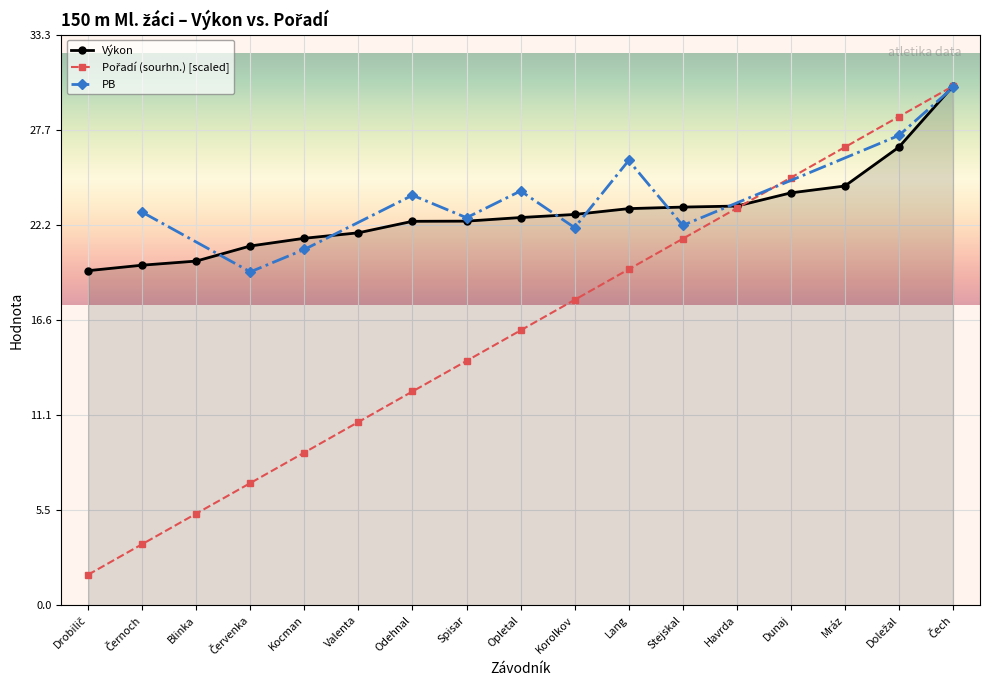

At how many categories does at least one series exceed 10?

17